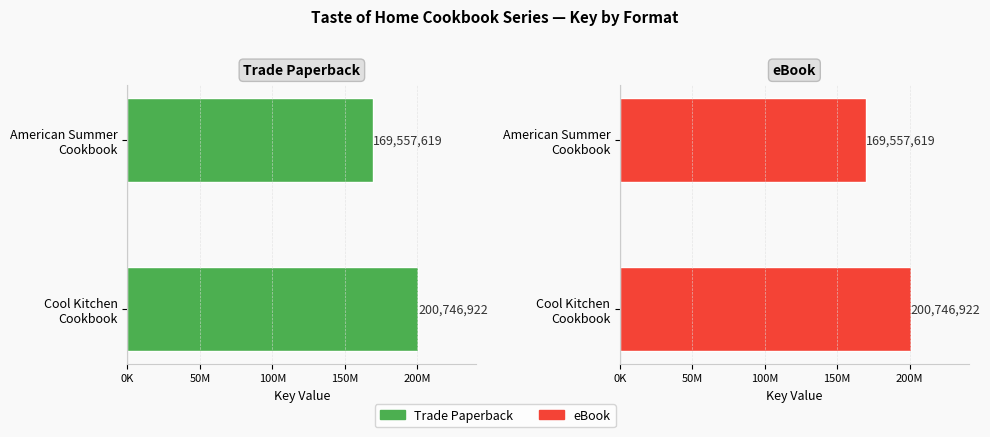

At Cool Kitchen Cookbook, list the series in order from largest to smallest.

Trade Paperback, eBook